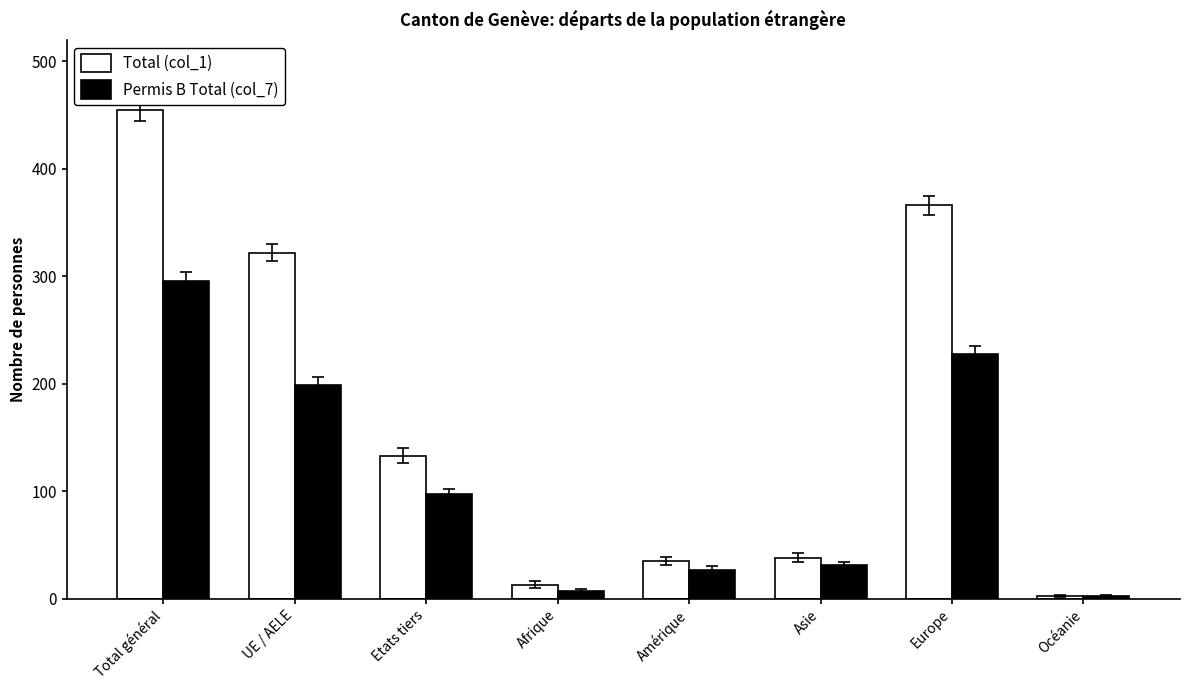

What are all the series names shown in the legend?

Total (col_1), Permis B Total (col_7)